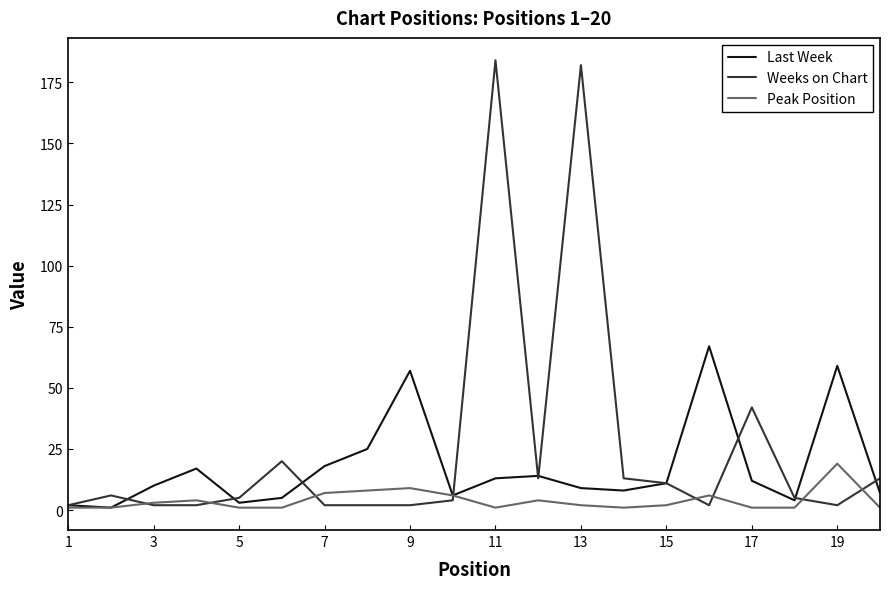

Reading right to left, extract all data points from this chart.

Last Week: 7	59	4	12	67	11	8	9	14	13	6	57	25	18	5	3	17	10	1	2
Weeks on Chart: 13	2	5	42	2	11	13	182	13	184	4	2	2	2	20	5	2	2	6	2
Peak Position: 1	19	1	1	6	2	1	2	4	1	6	9	8	7	1	1	4	3	1	1